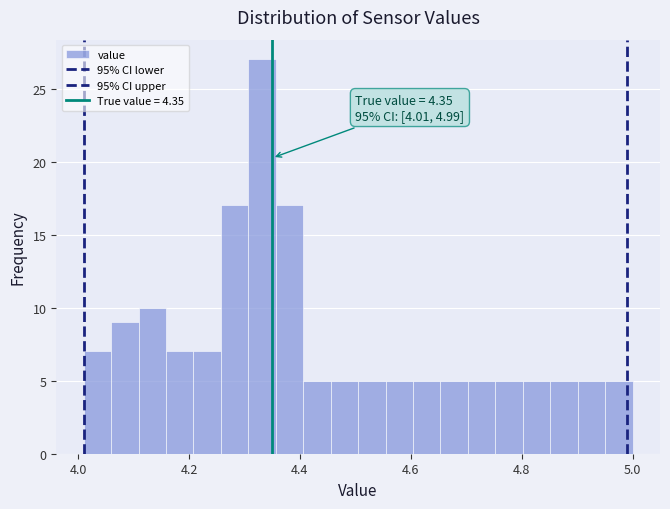

Read against the x-axis, roughly where is the centre of the tallest bar?

4.34